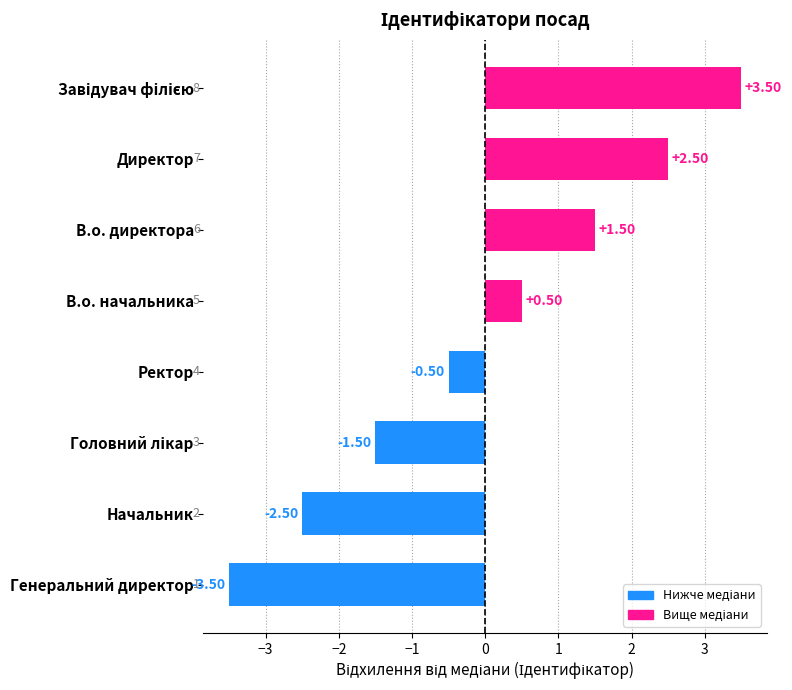

Which category has the lowest value across all series?

Генеральний директор